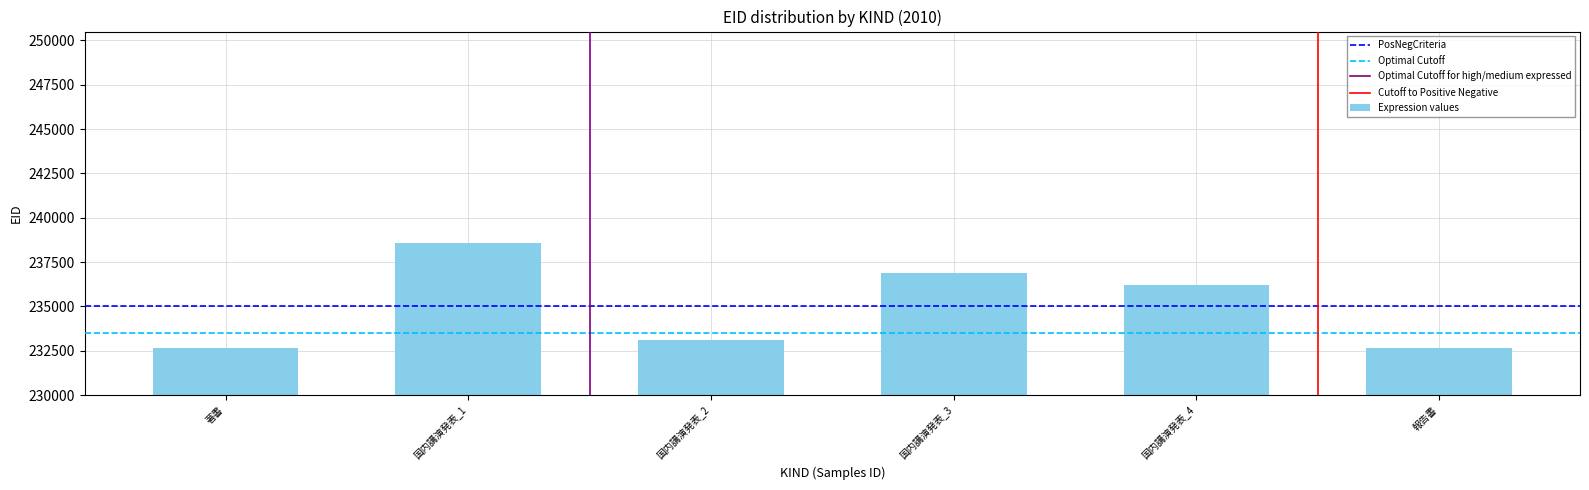

The value at 報告書 is 232678. True or false?

True